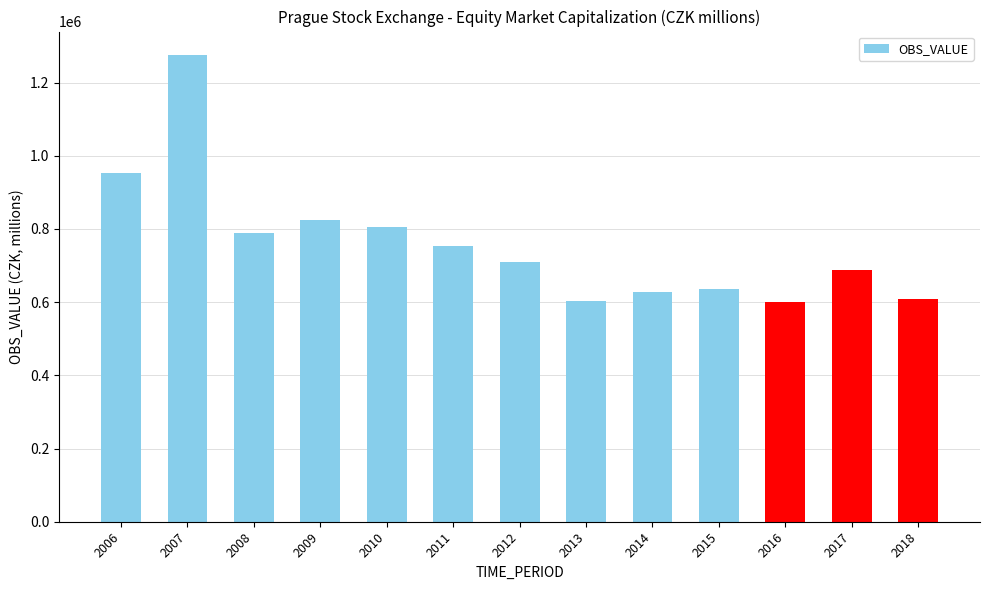

Approximately how many times larger is the value at 2008 compared to 2012?

1.1